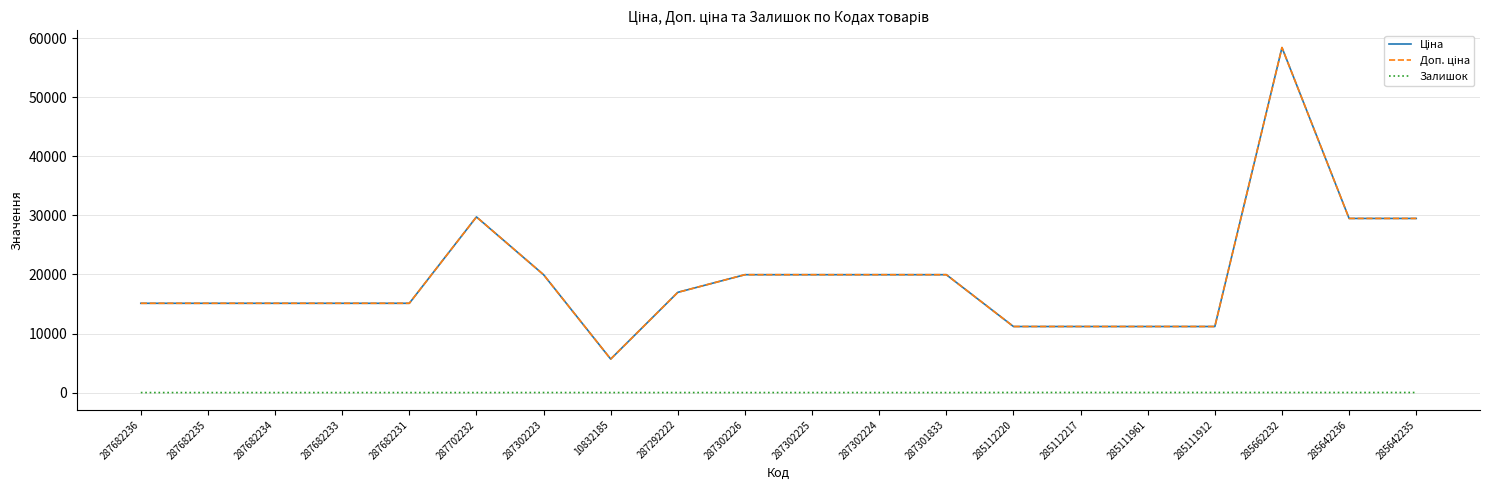

Does the chart display data point markers on the line(s)?

No